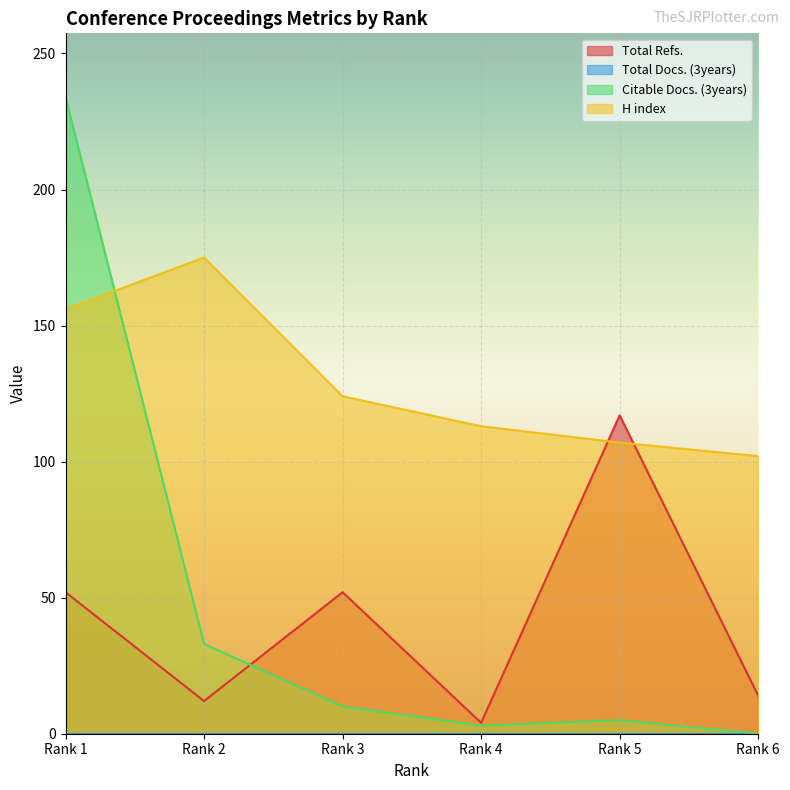

What is the greatest value displayed?

234